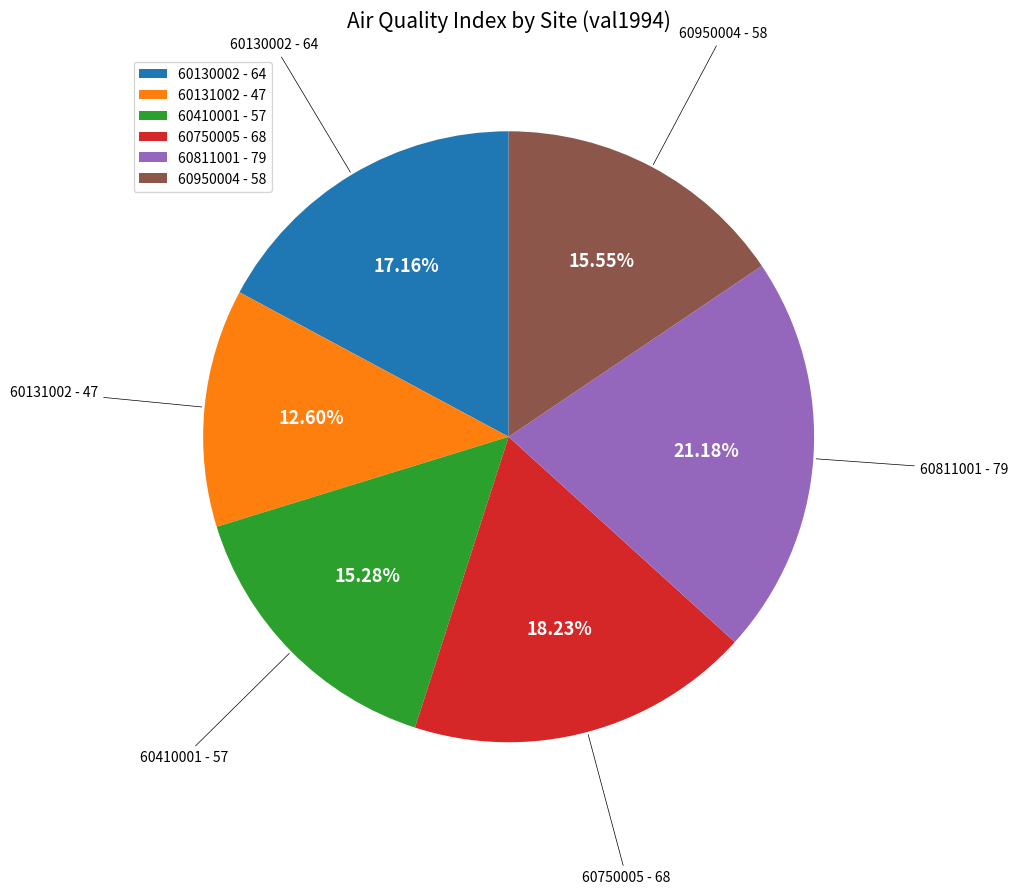

Which slice is the largest?

60811001